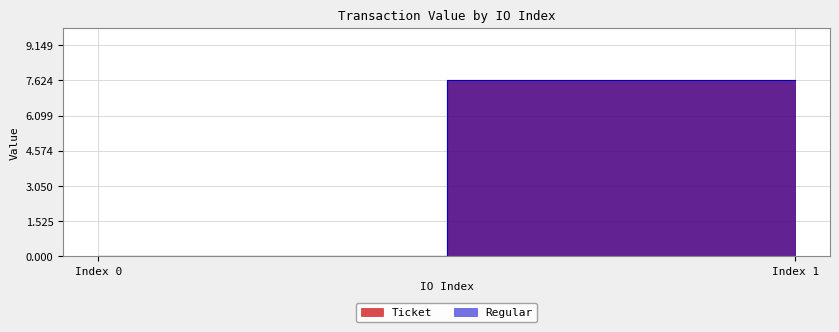

How many values in the Regular series are below 7?

1